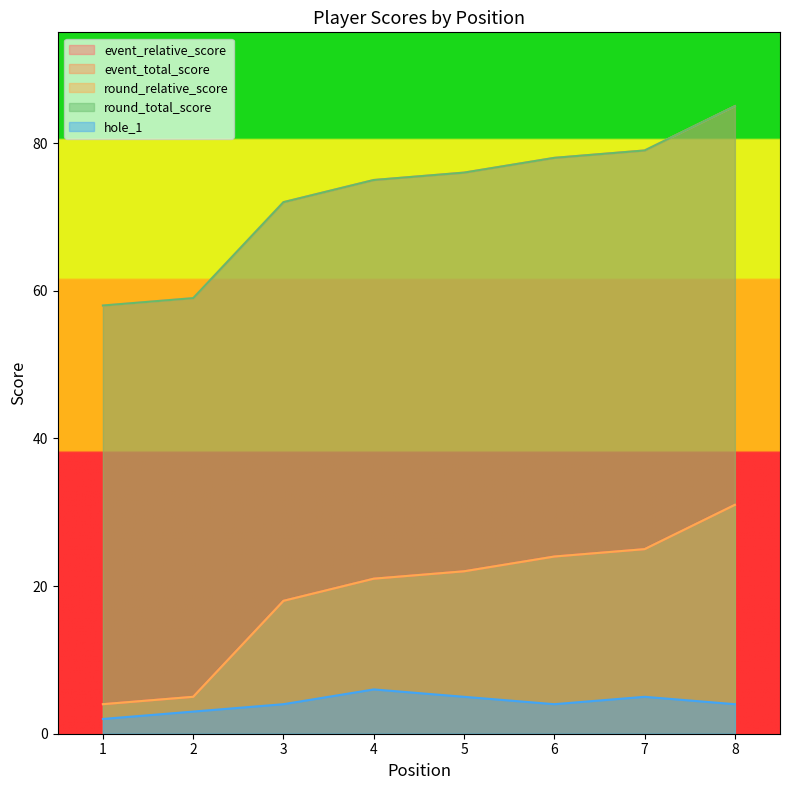

True or false: event_relative_score has a value of 2 at 1.

False